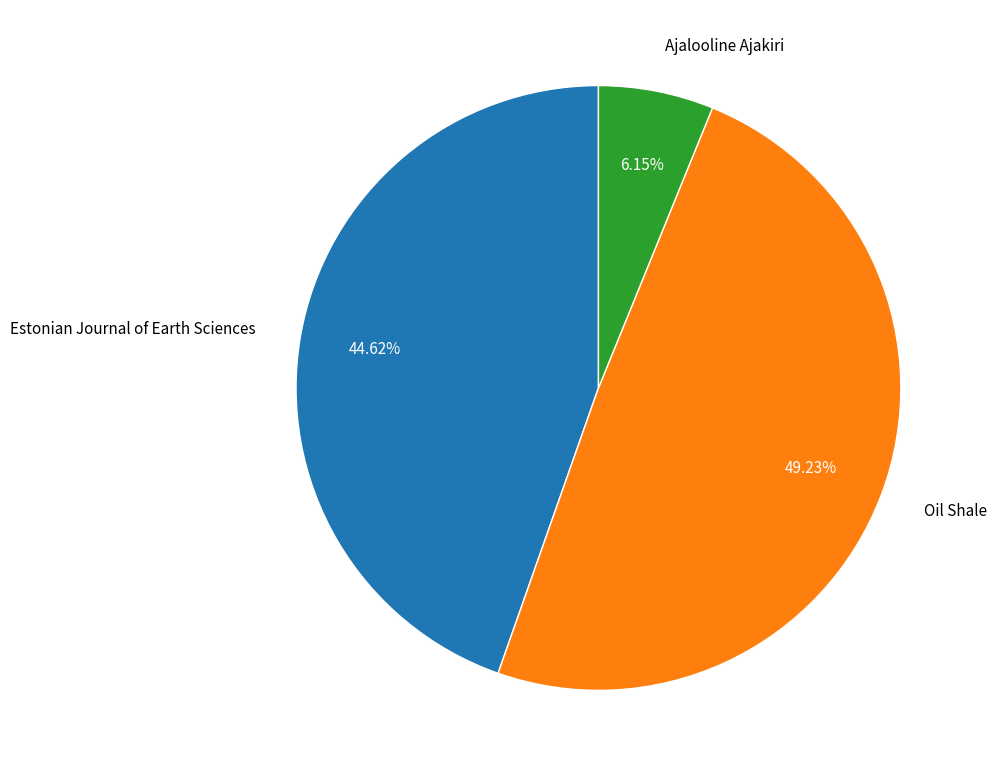

To the nearest percent, what is the combined percentage of Ajalooline Ajakiri and Estonian Journal of Earth Sciences?

51%